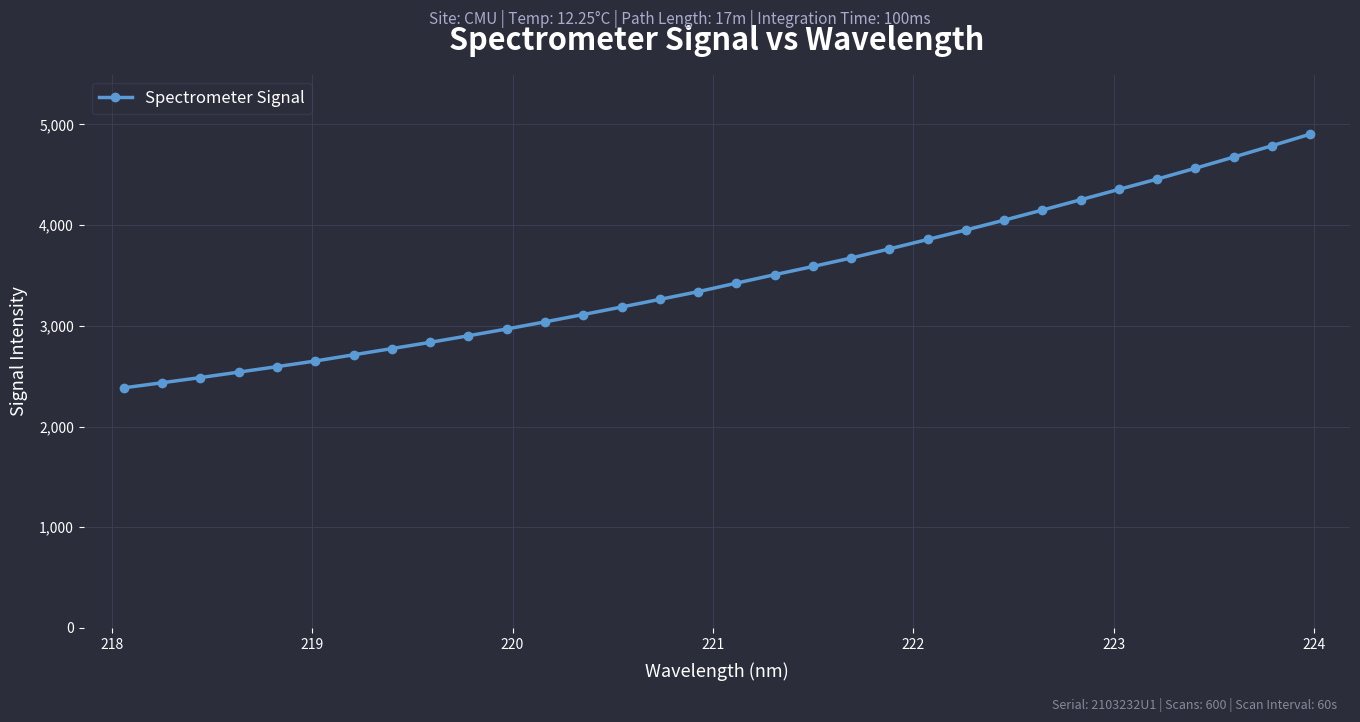

What is the sum of all values?

111181.9